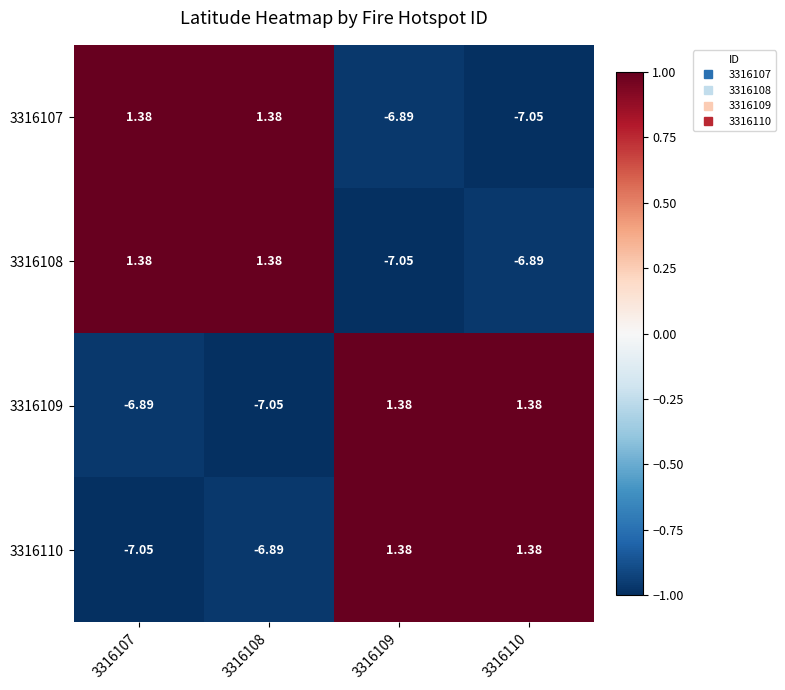

Count the number of data series in this chart.

4